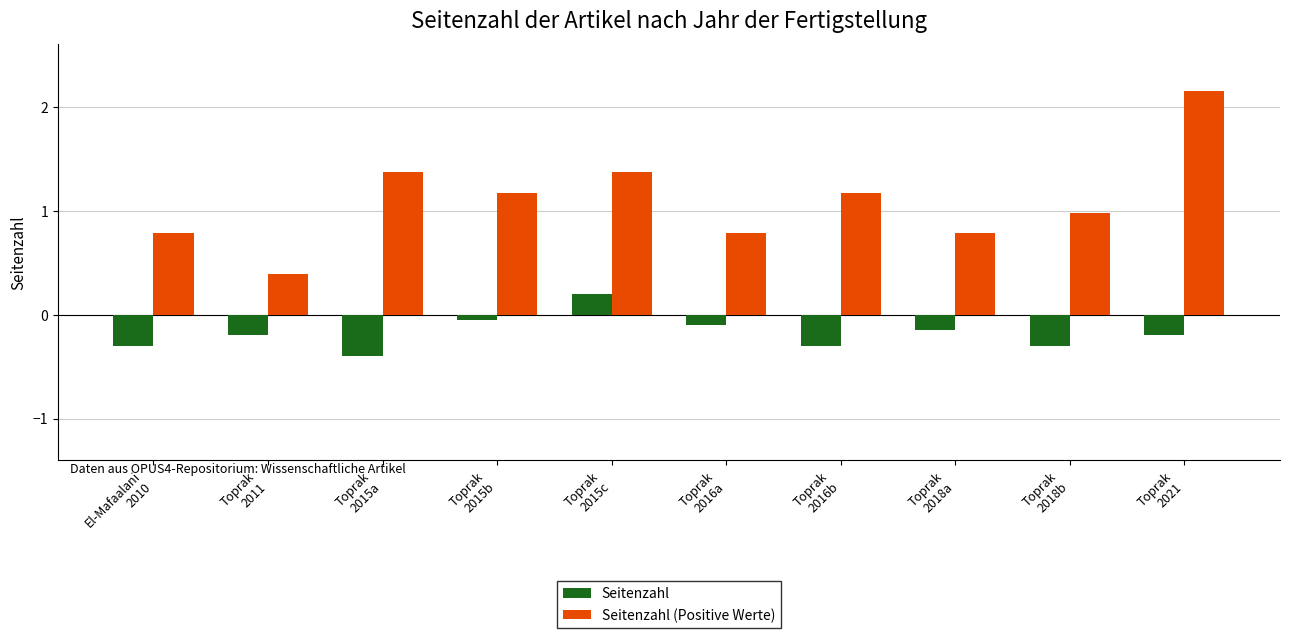

Which series has the widest spread of values?

Seitenzahl (Positive Werte)